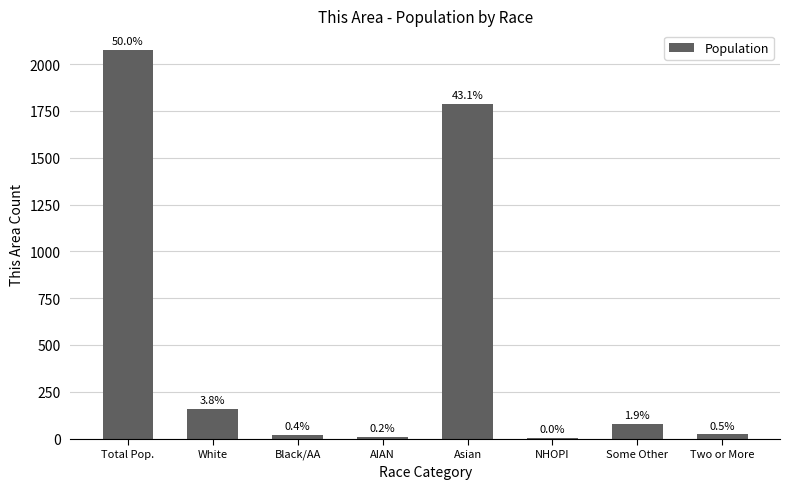

Which has a higher value, Black/AA or Total Pop.?

Total Pop.